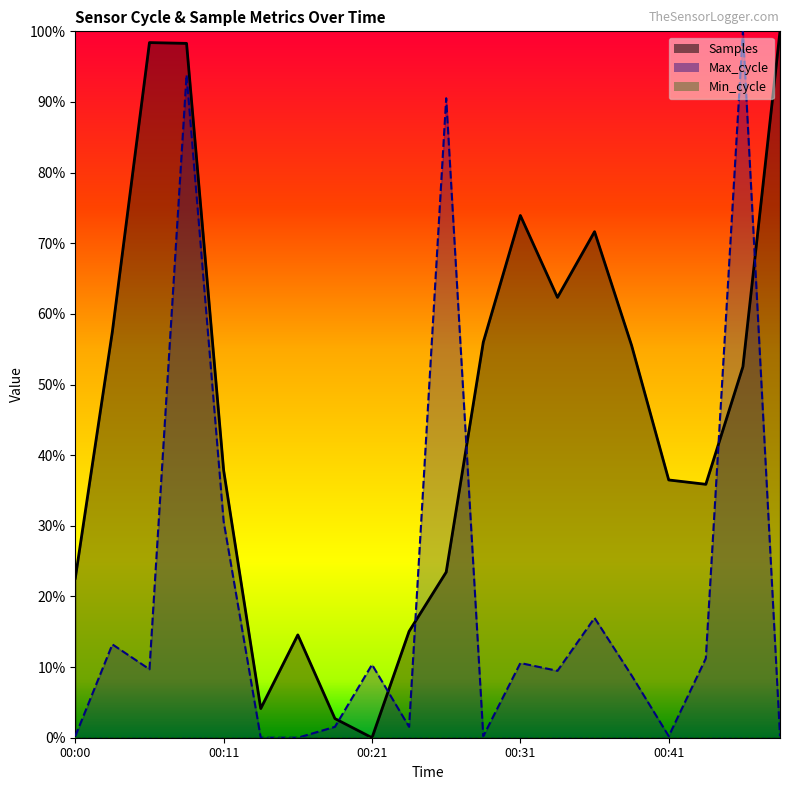

Where is the first local minimum for Max_cycle?

00:06